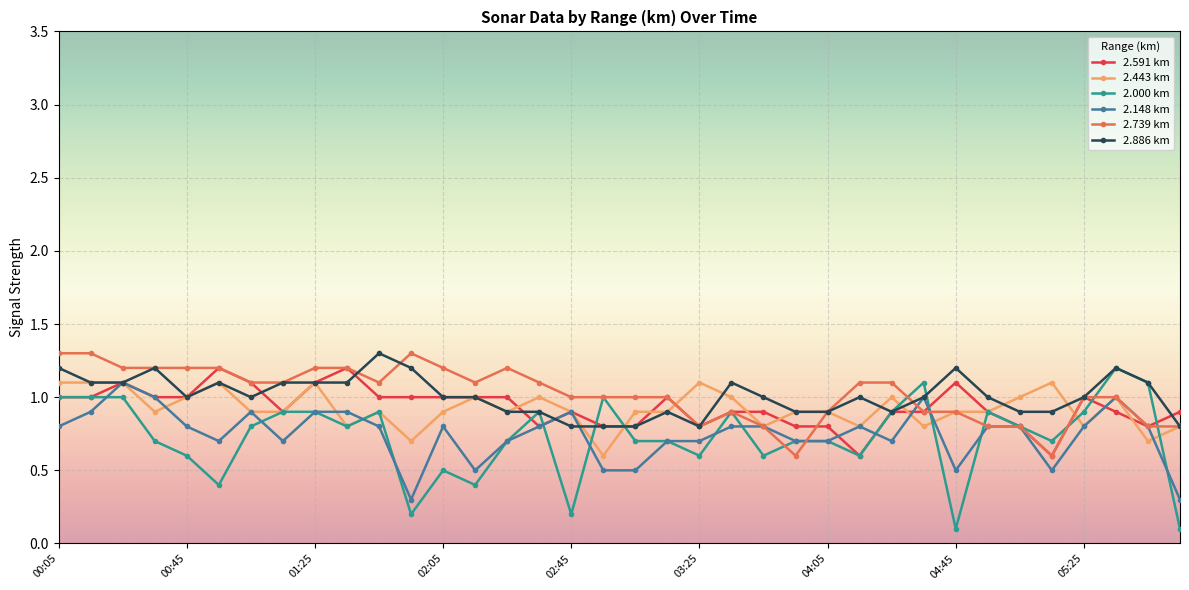

What is the value of the 2.443 km point at the 32nd from the left?

1.1